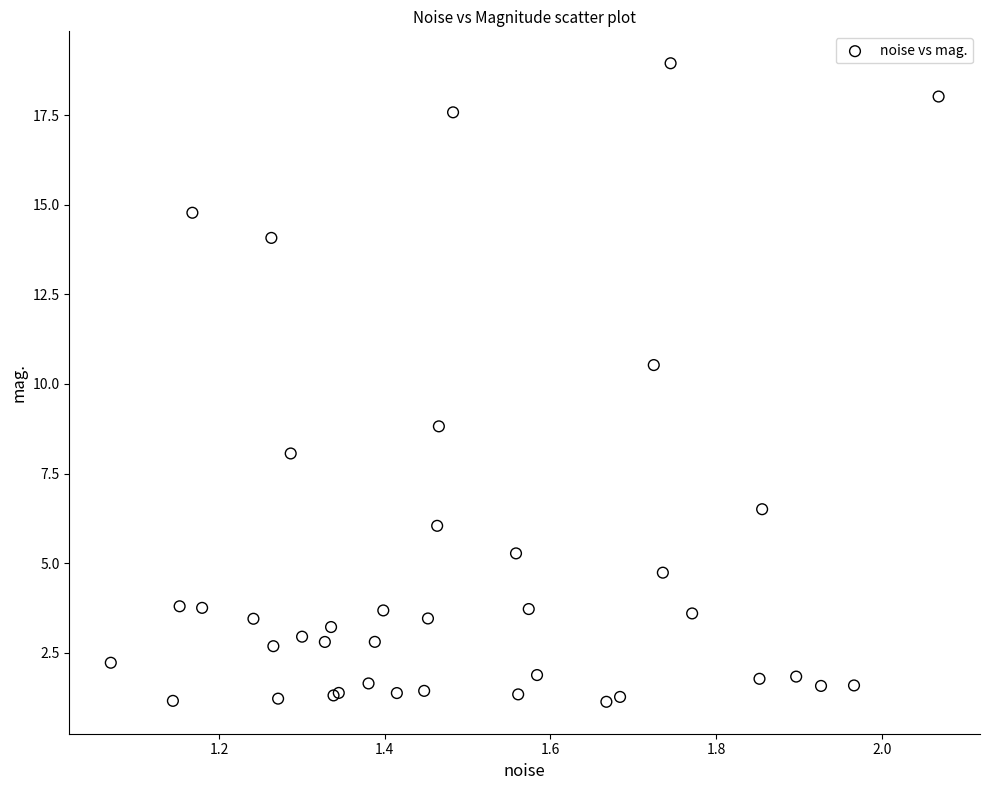

What Y value in the scatter plot is closest to 10?

10.5